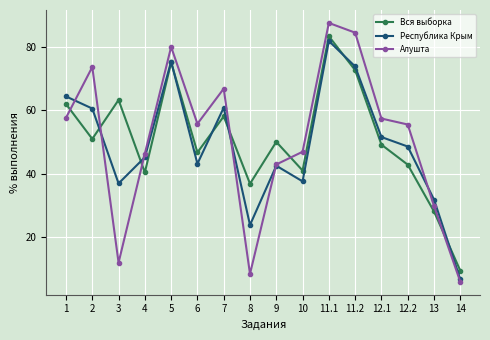

How many times do Вся выборка and Республика Крым cross each other?

7